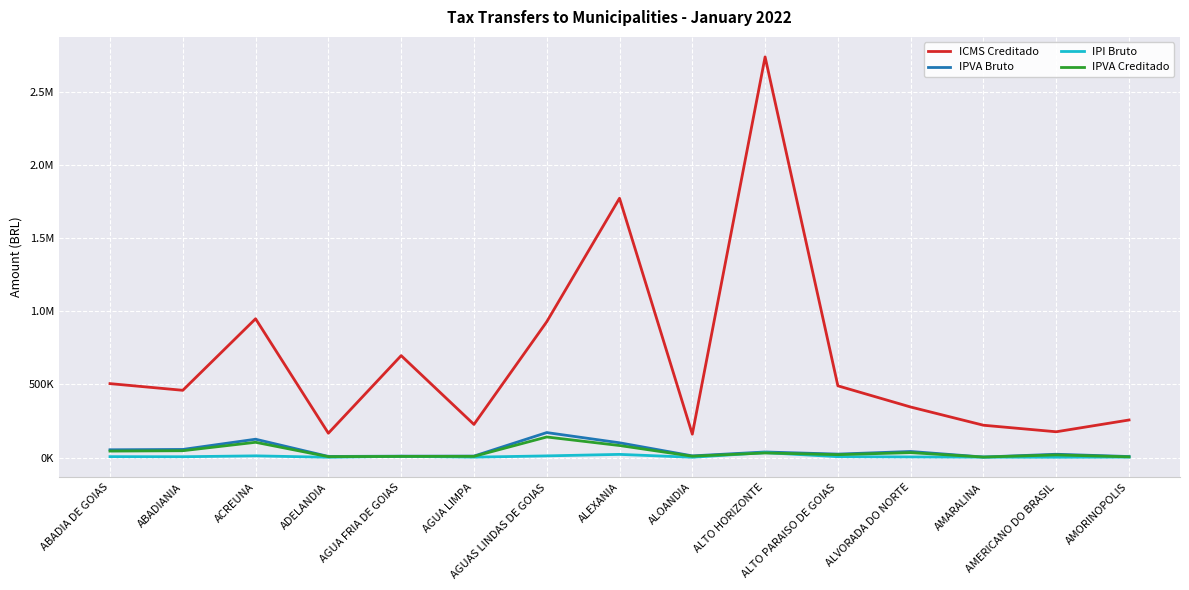

How many interior local peaks does the ICMS Creditado series have?

4